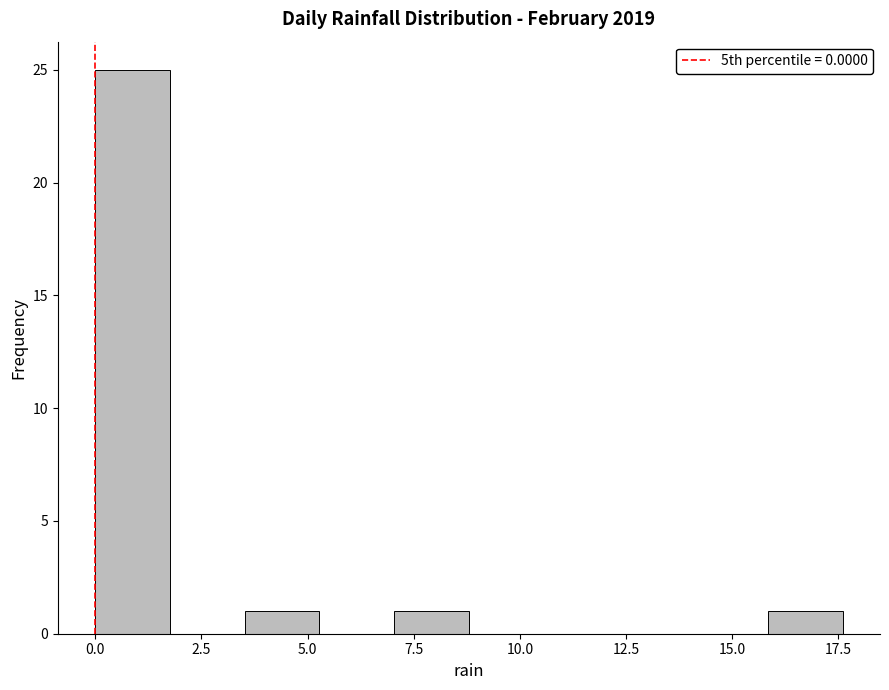

Read against the x-axis, roughly where is the centre of the tallest bar?

1.0